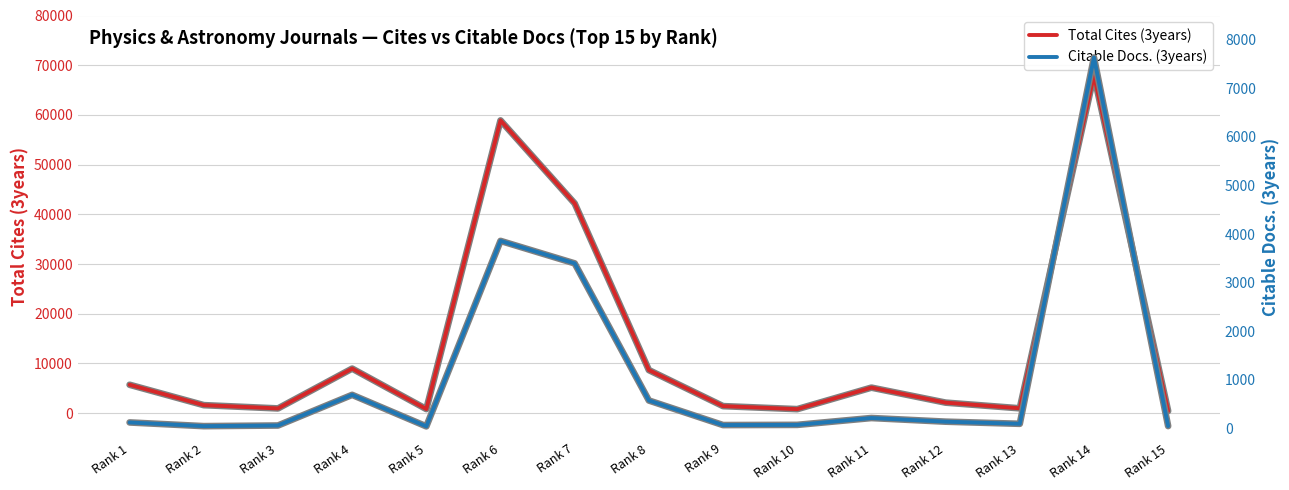

True or false: Citable Docs. (3years) and Total Cites (3years) intersect in this chart.

False